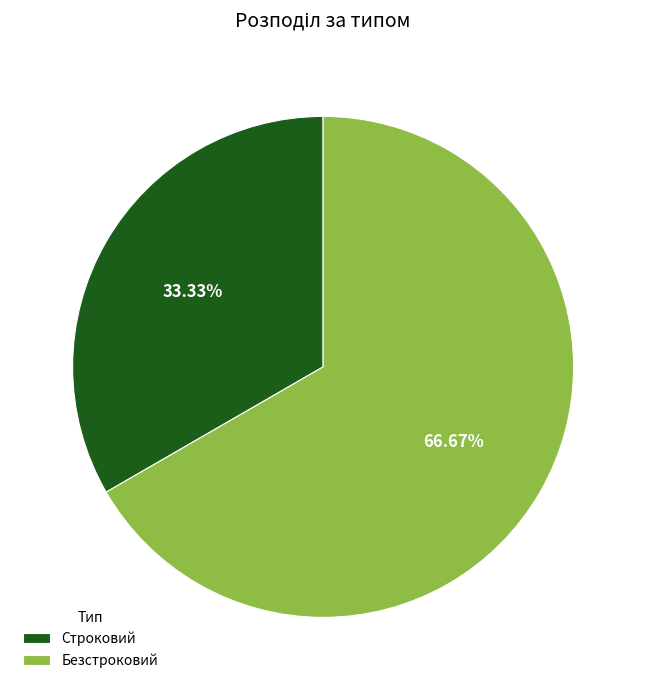

How many segments does this pie chart have?

2